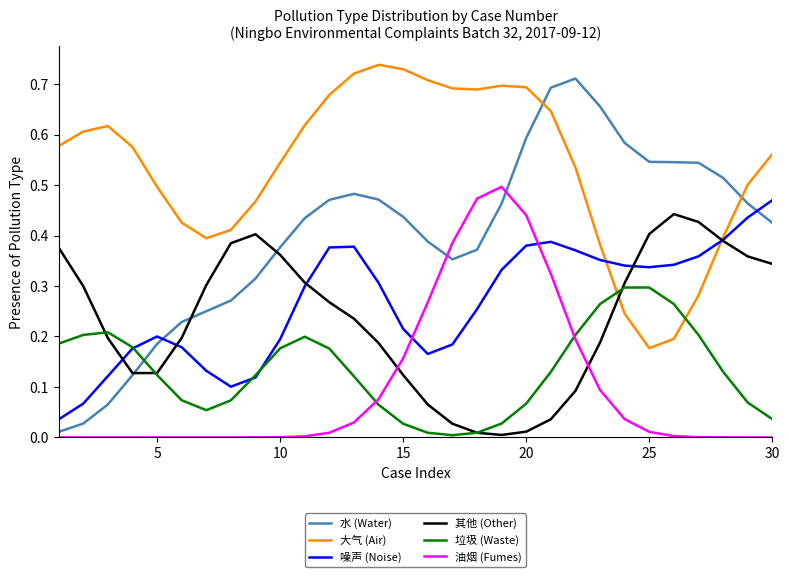

Which series has the largest total across all categories?

大气 (Air)